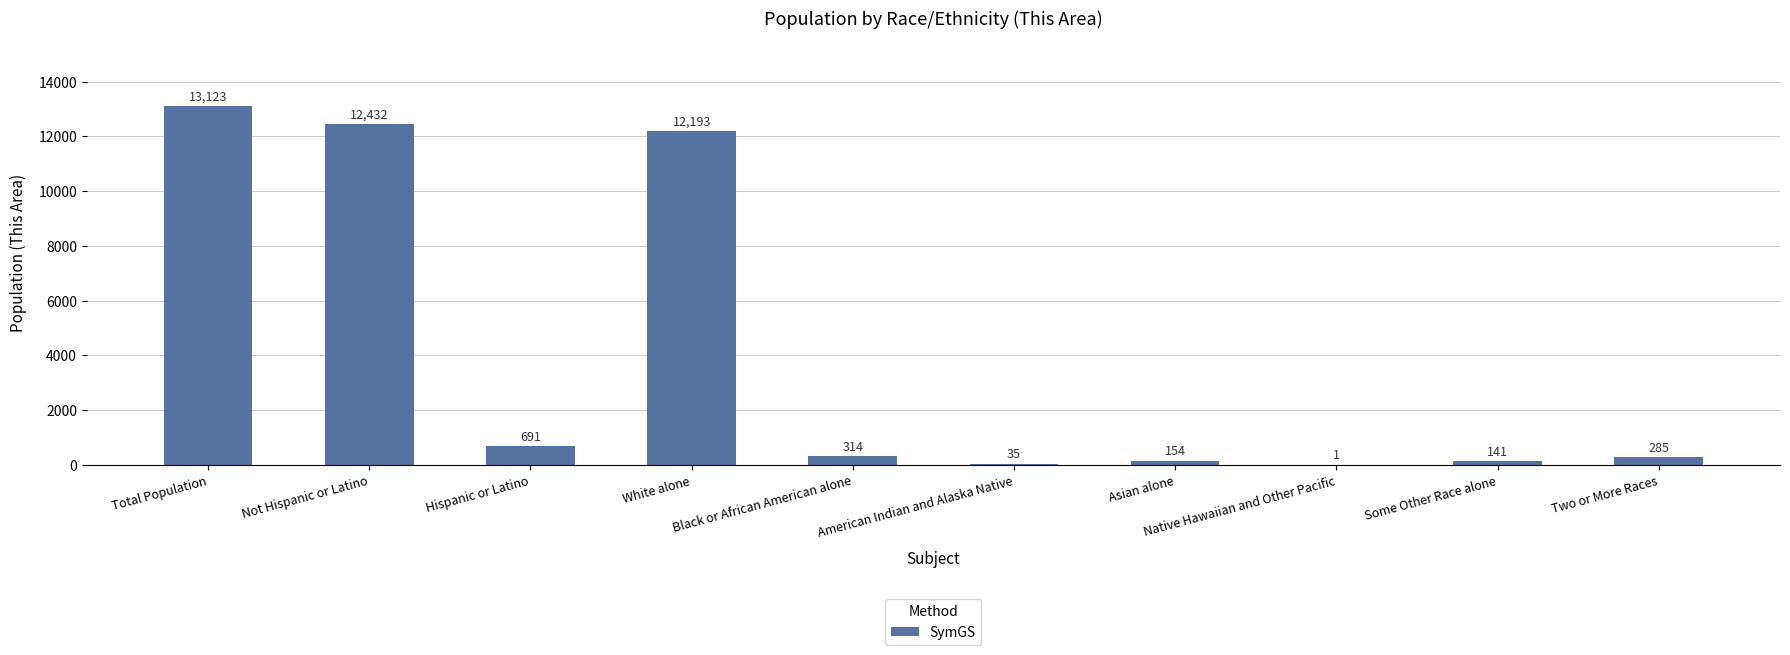

Count the number of data series in this chart.

1